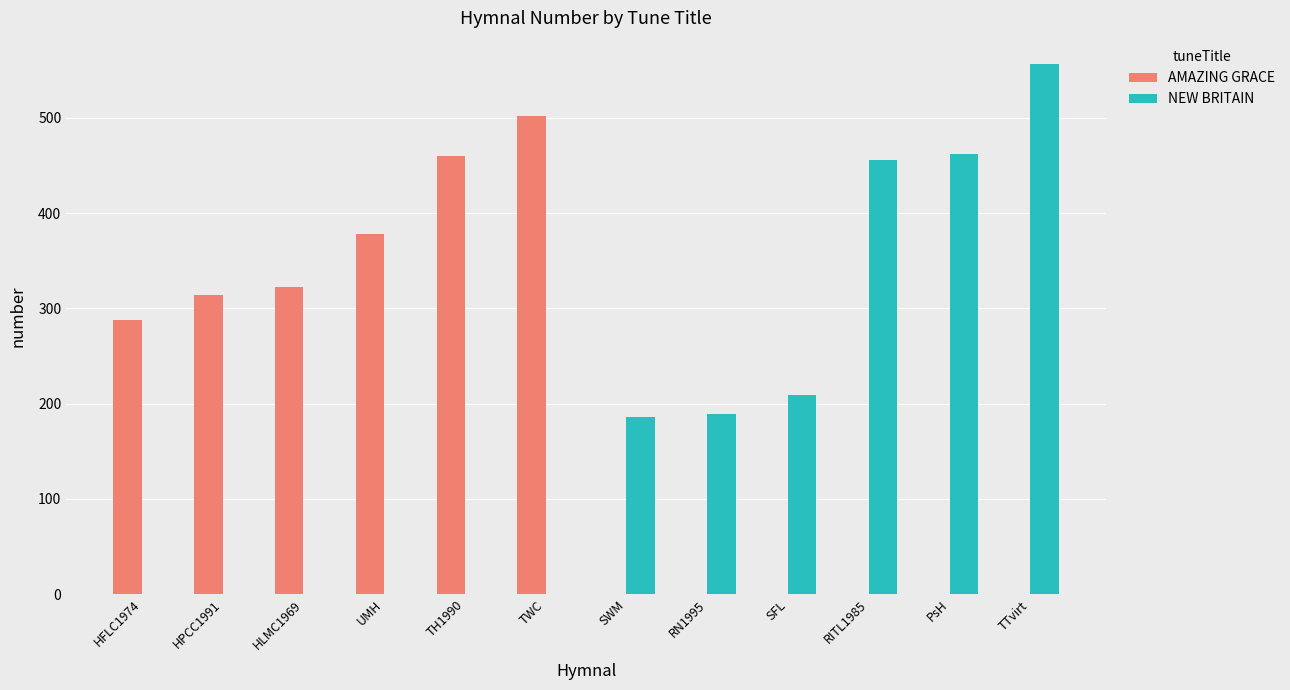

Which series has the largest range (max minus min)?

NEW BRITAIN